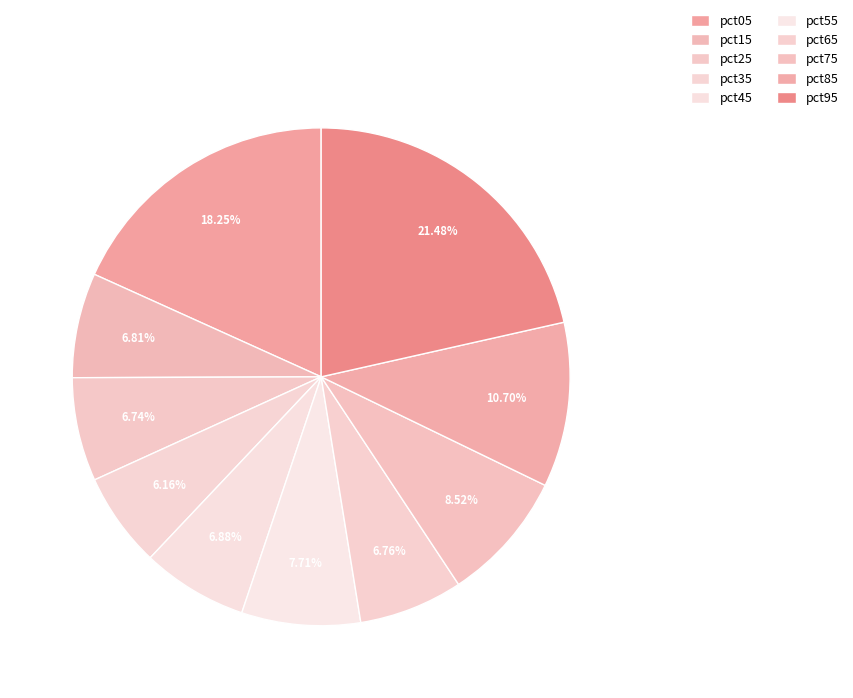

How many segments does this pie chart have?

10